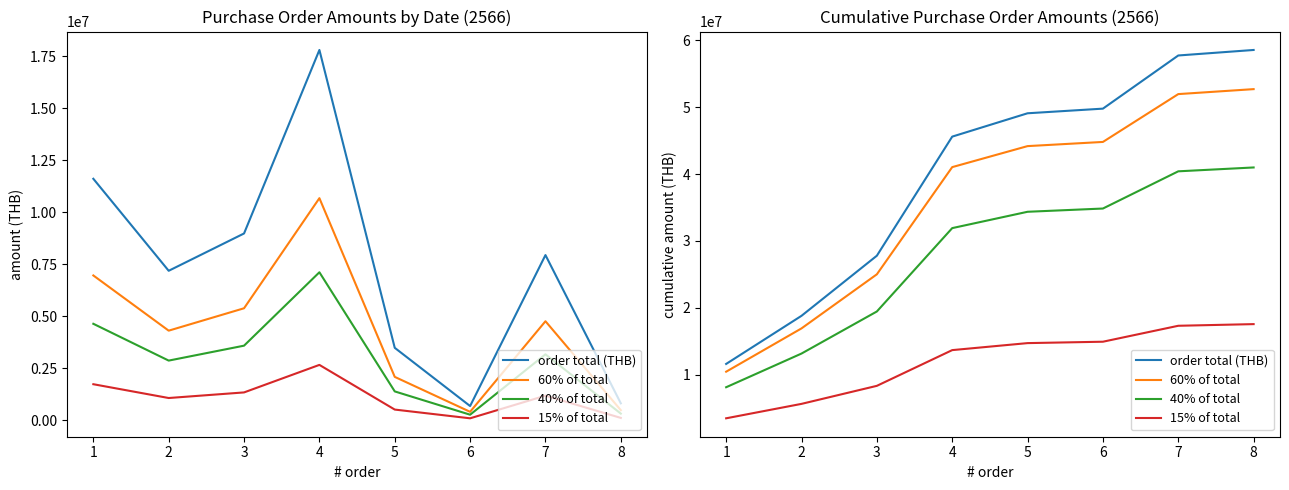

Does the chart display data point markers on the line(s)?

No